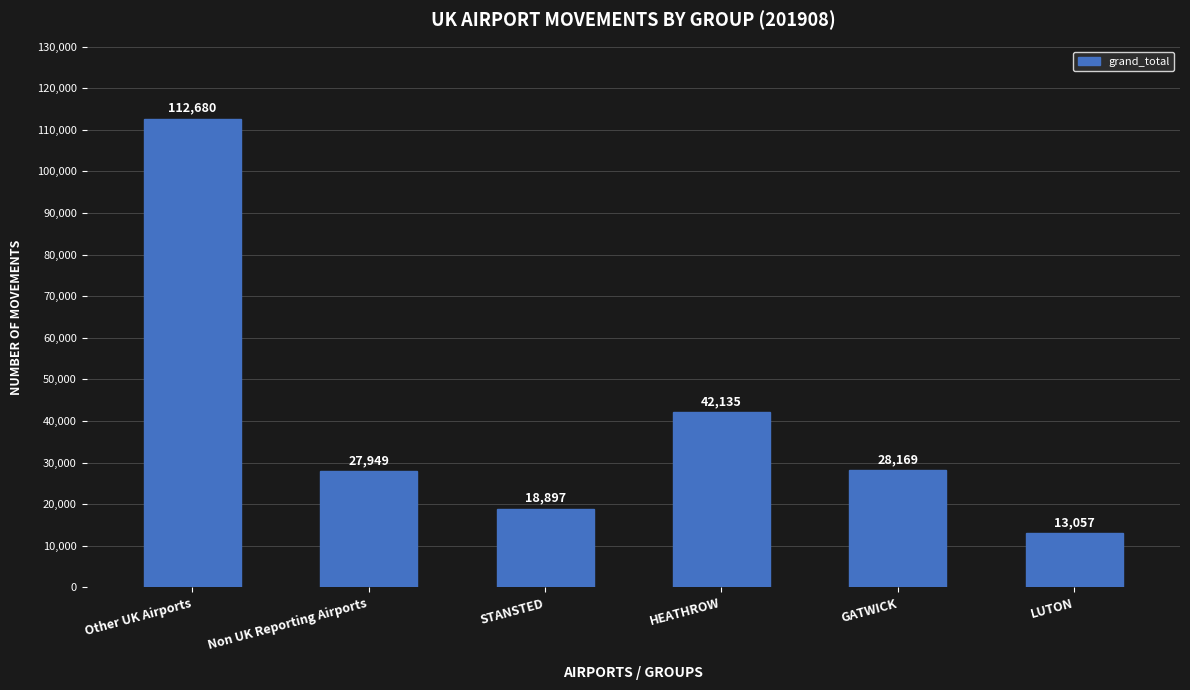

What is the label of the 4th bar from the left?

HEATHROW